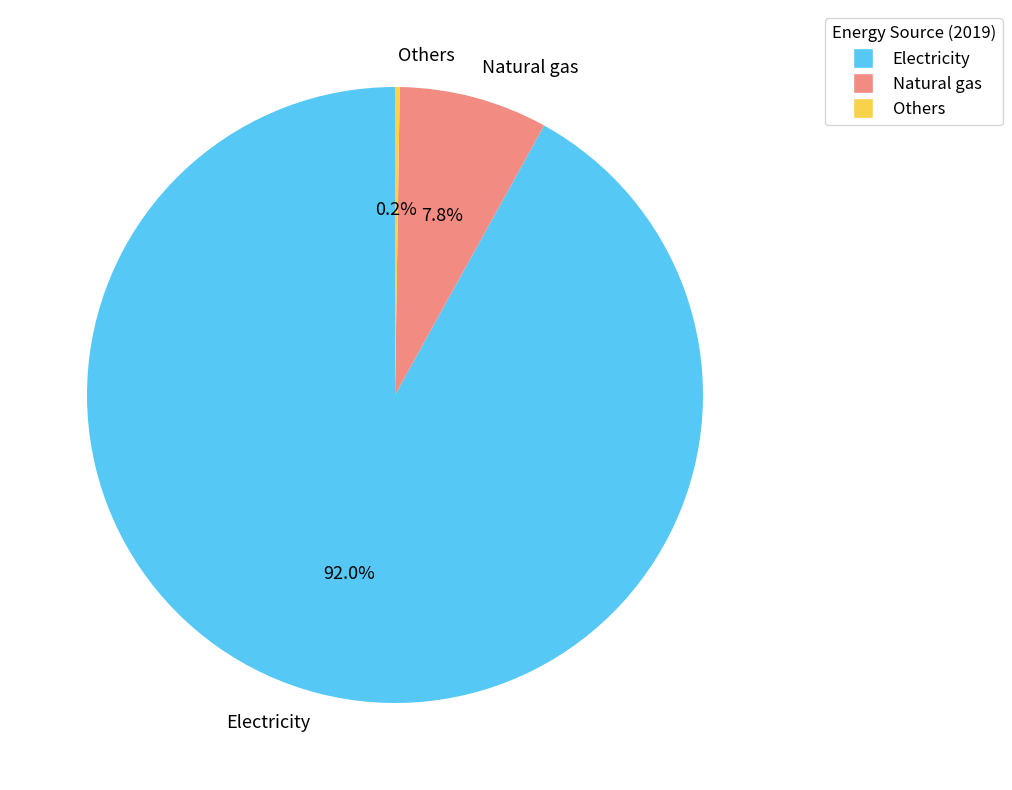

What is the majority slice?

Electricity